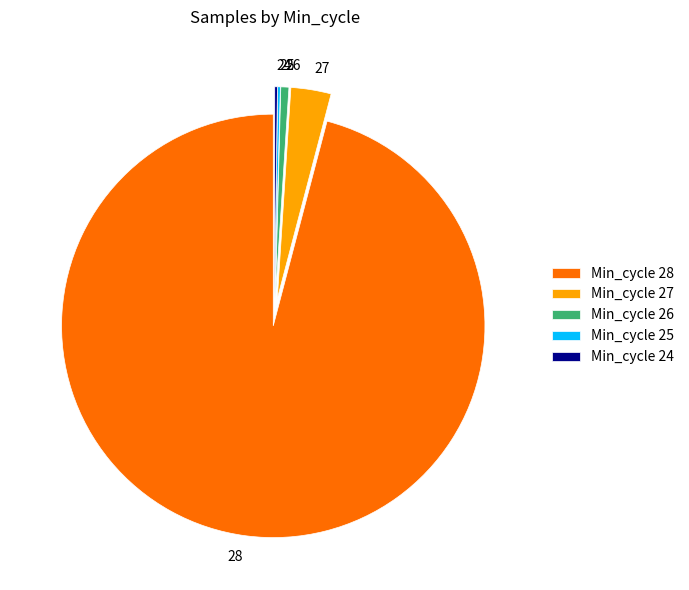

Which category accounts for the majority?

28